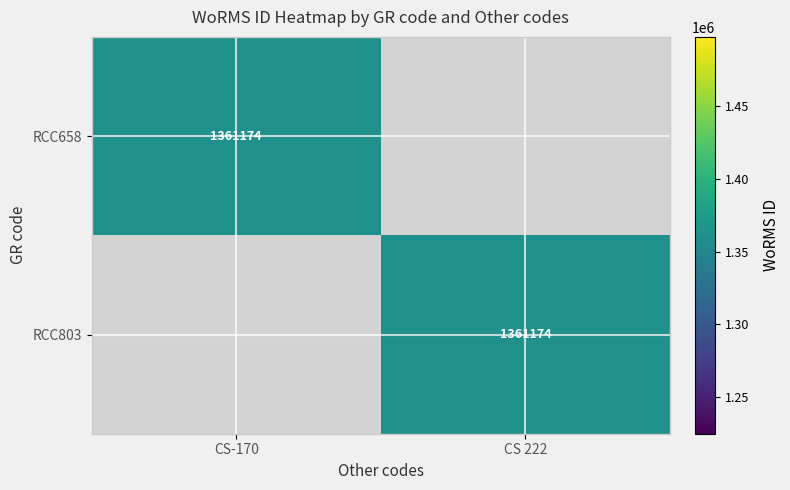

Is it true that RCC803 equals 1361174 at CS 222?

True